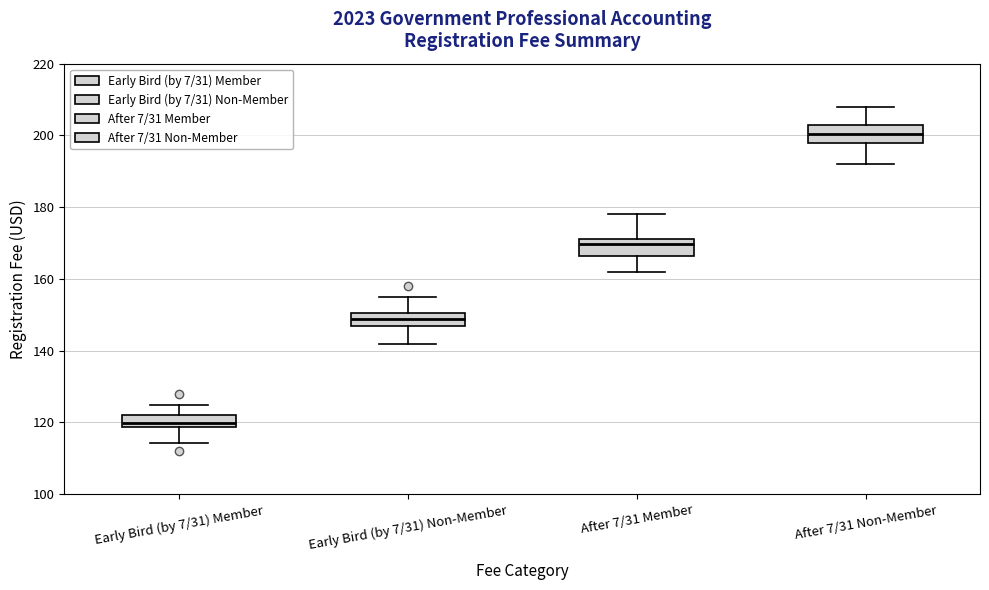

Reading left to right, transcribe this box plot: for each box, give where its median line is, the range the box spans, and where its two whiskers end, as read against the y-axis. The values are not printed on the chart, so give them approximately, as read against the axis.

Early Bird (by 7/31) Member: median 120, box 118 to 122, whiskers 114 to 126
Early Bird (by 7/31) Non-Member: median 148, box 146 to 150, whiskers 142 to 156
After 7/31 Member: median 170, box 166 to 172, whiskers 162 to 178
After 7/31 Non-Member: median 200, box 198 to 202, whiskers 192 to 208